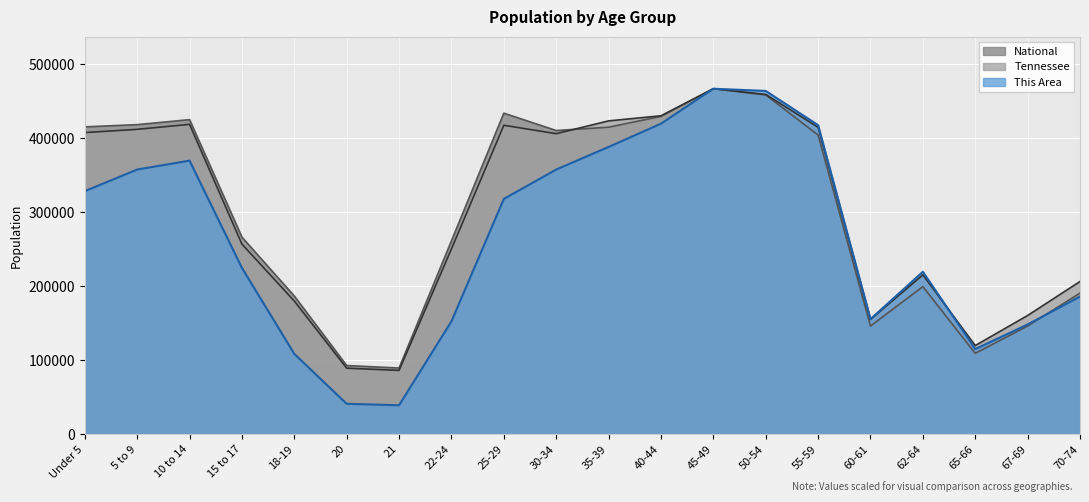

What is the greatest value displayed?

467087.0